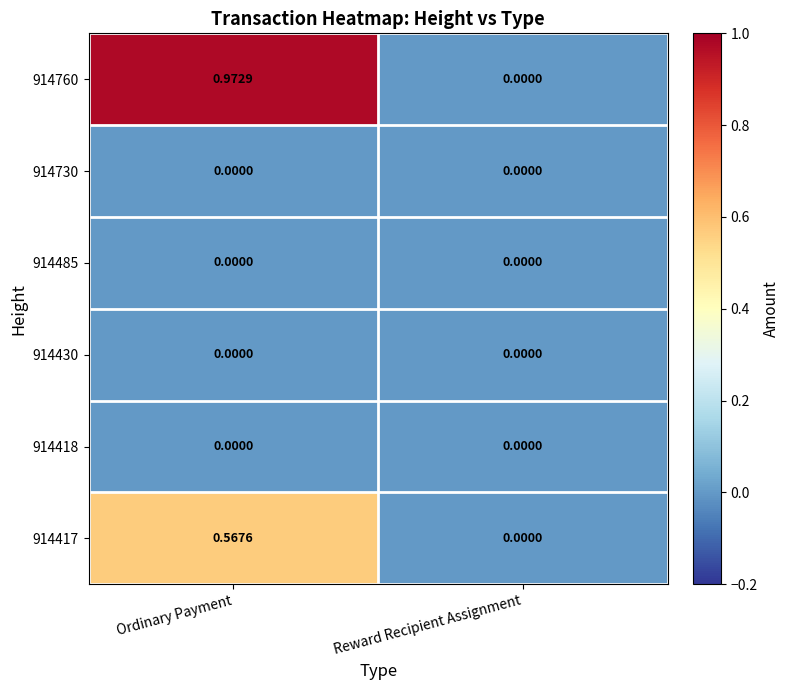

Where is 914417 nearest to the value 0?

Reward Recipient Assignment